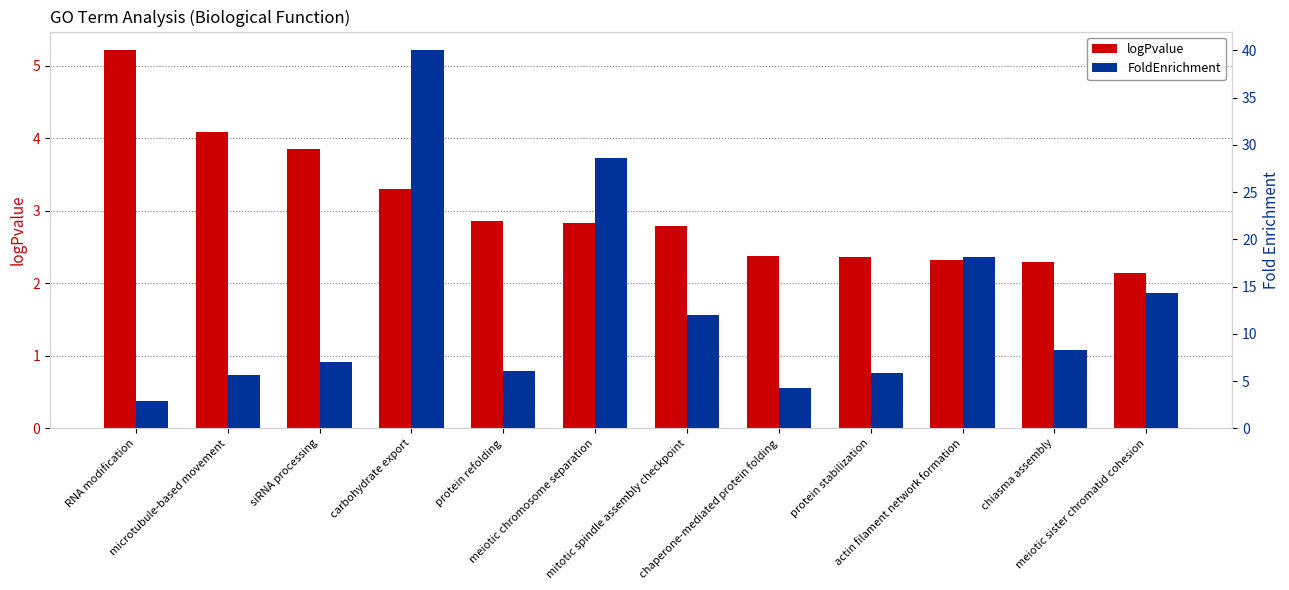

What position from the left is microtubule-based movement?

2